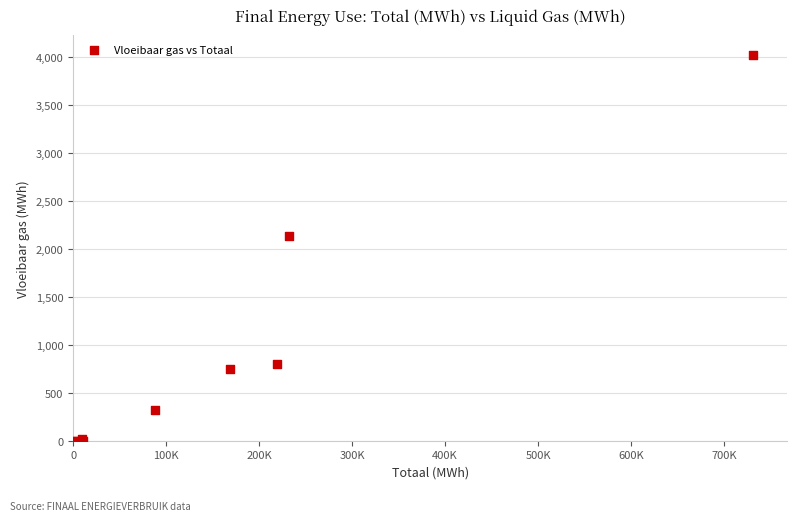

What Y value in the scatter plot is closest to 2012?

2137.9